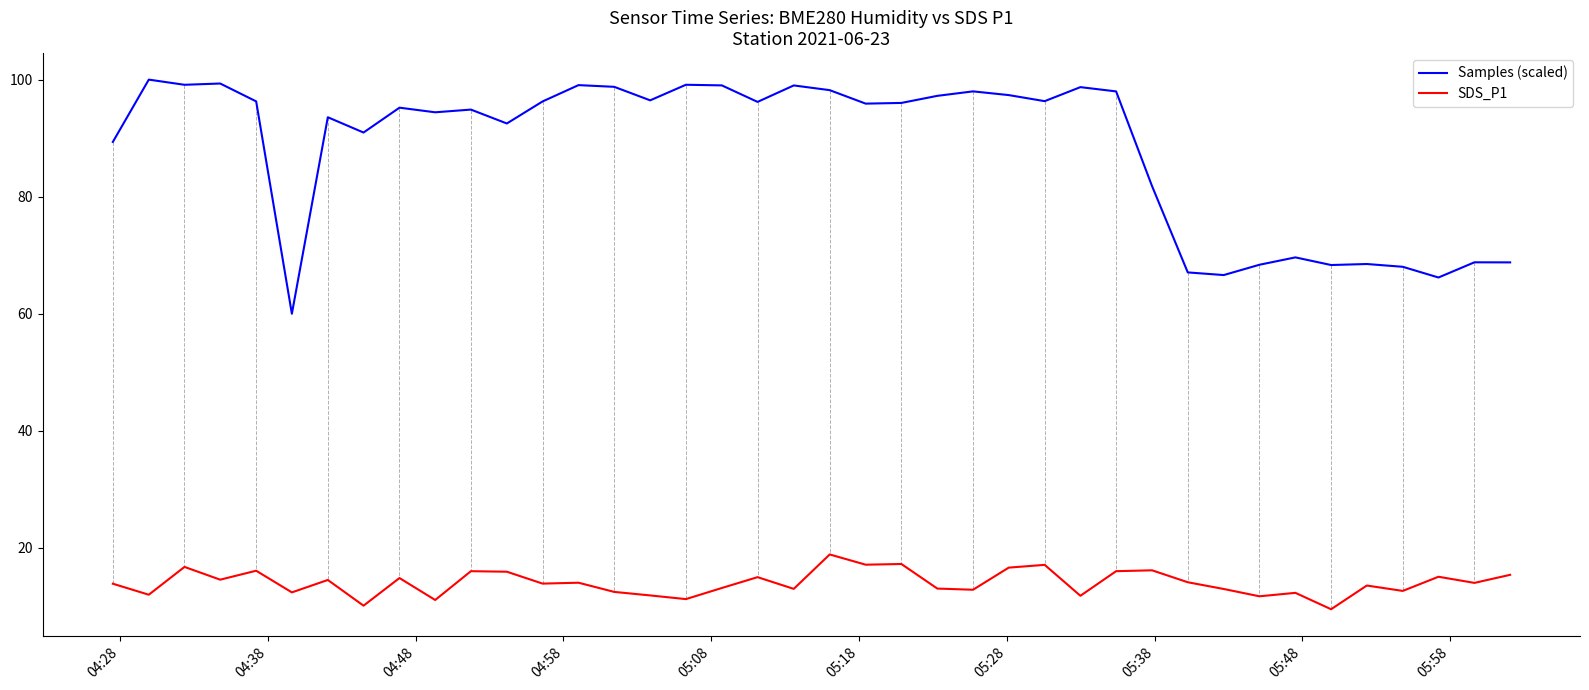

How many categories are shown in the chart?

40